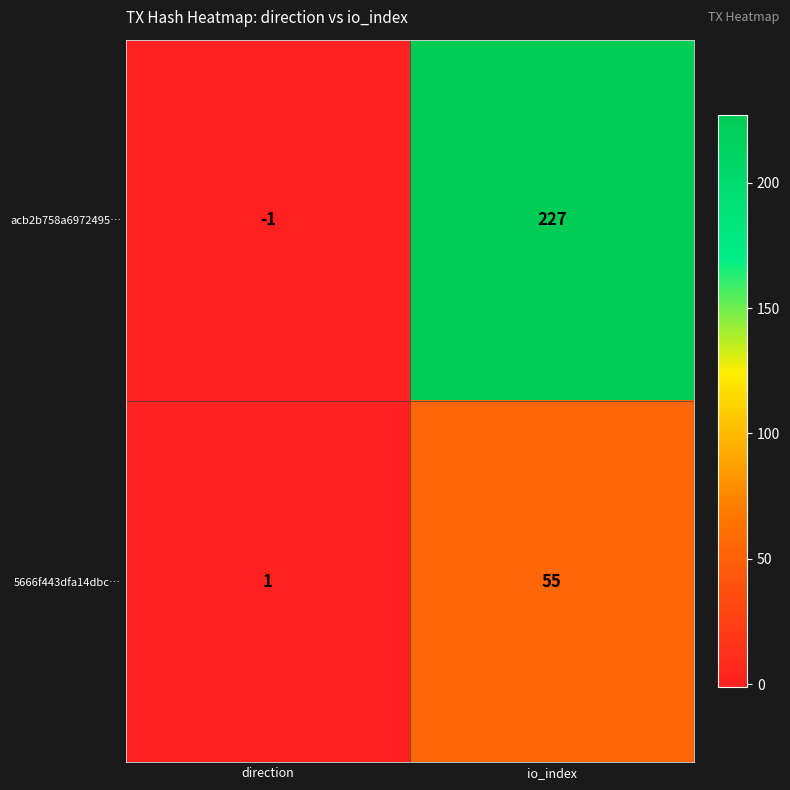

Count the number of data series in this chart.

2